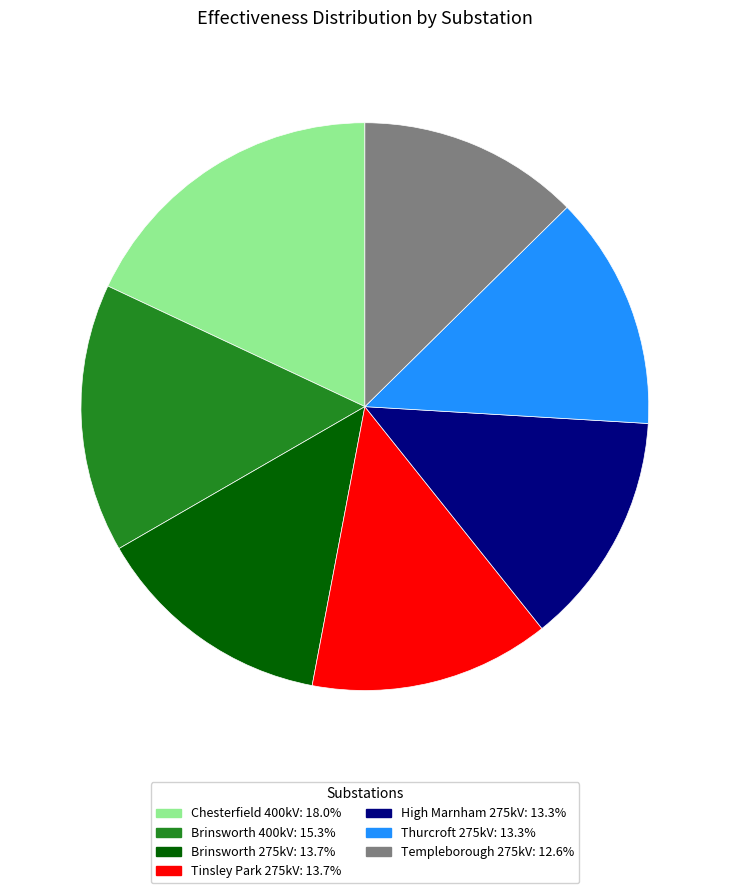

Which category has the smallest portion of the pie?

Templeborough 275kV